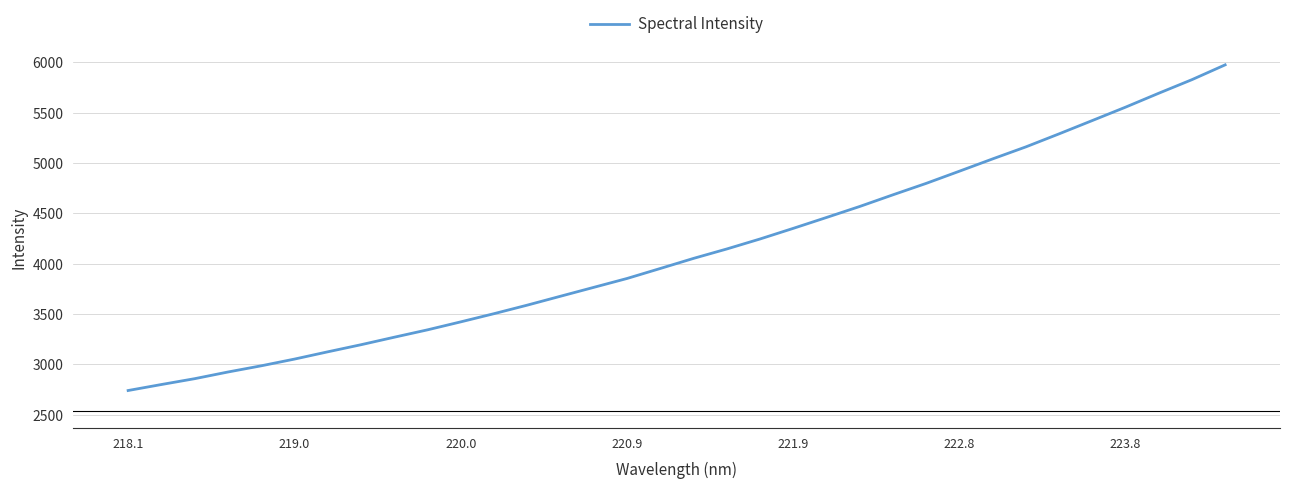

What is the greatest value displayed?

5975.0